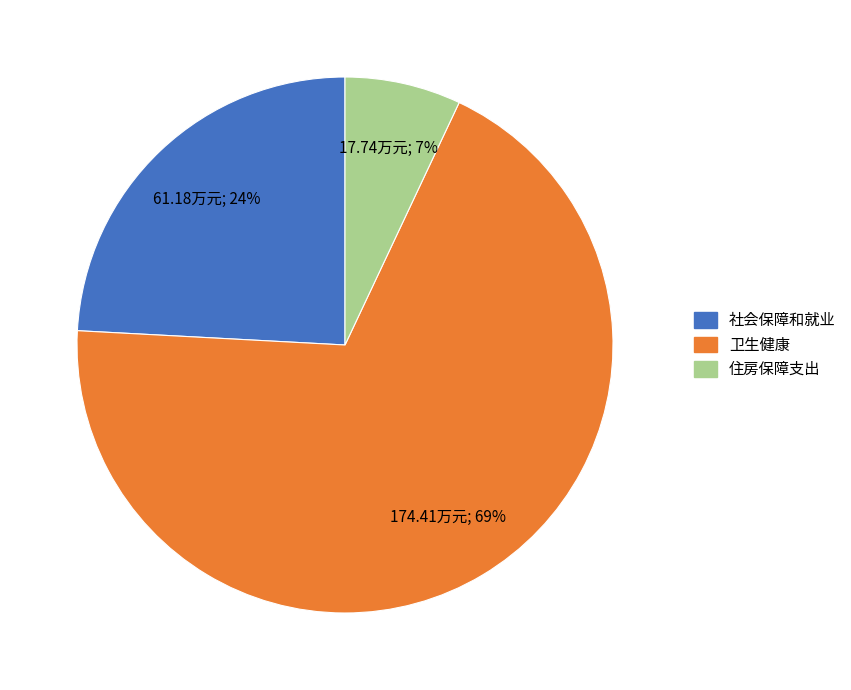

What is the majority slice?

卫生健康